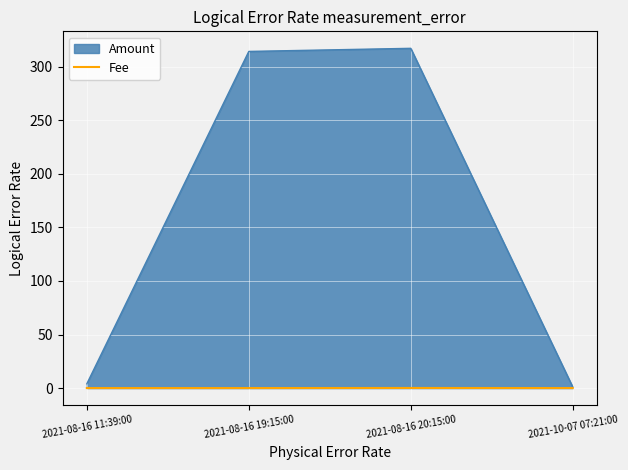

List the series in order of their peak value, lowest first.

Fee, Amount